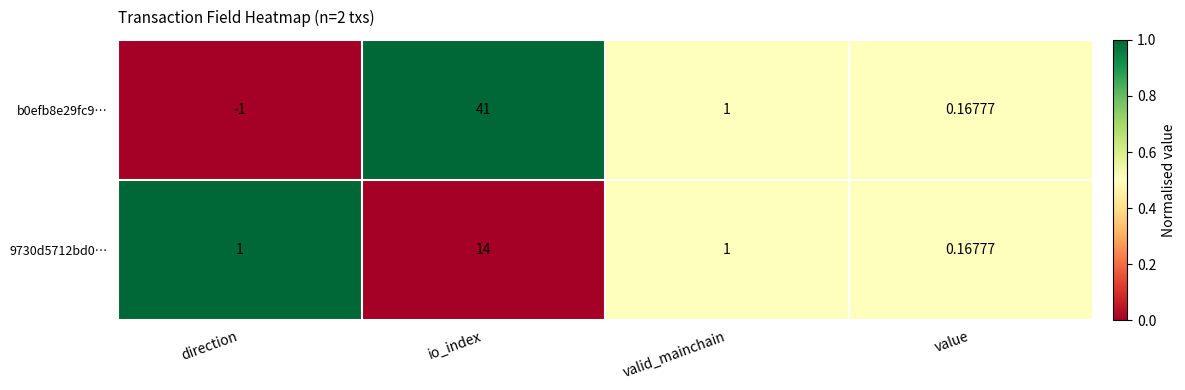

Which category has the lowest value in the 9730d5712bd0… series?

value